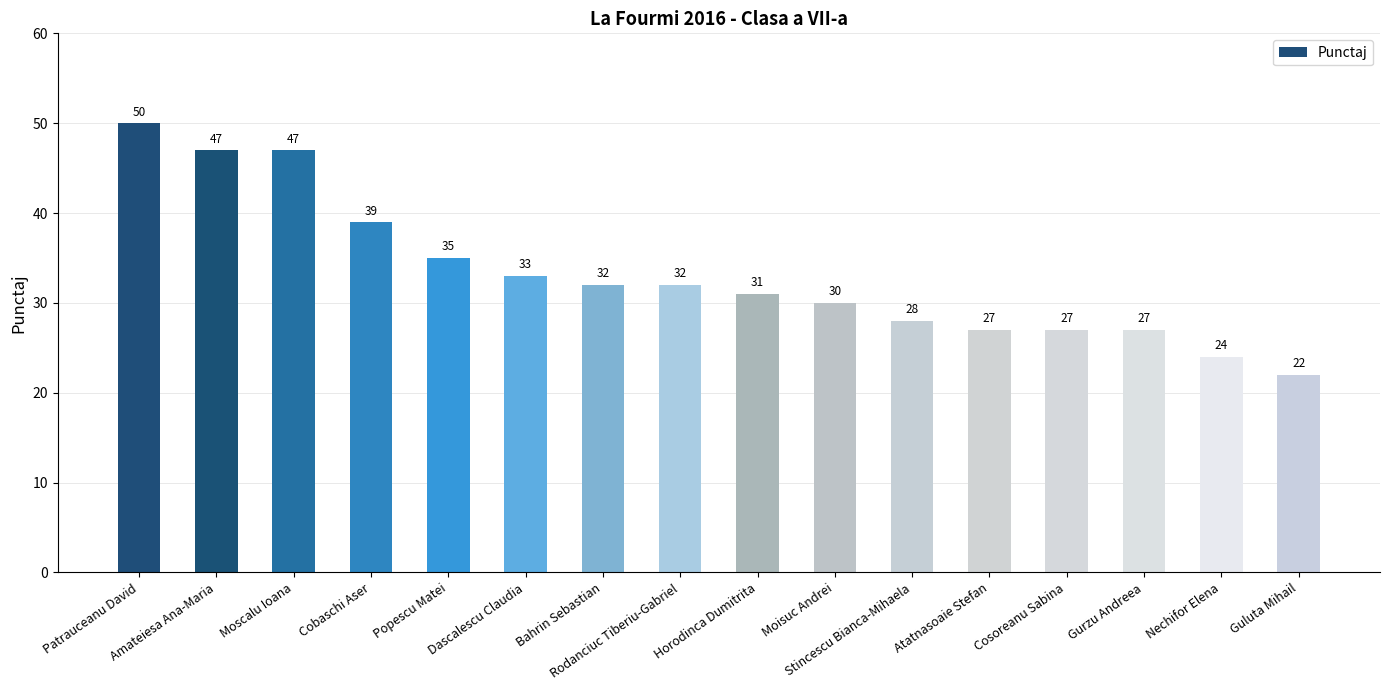

Reading left to right, extract all data points from this chart.

Patrauceanu David=50	Amateiesa Ana-Maria=47	Moscalu Ioana=47	Cobaschi Aser=39	Popescu Matei=35	Dascalescu Claudia=33	Bahrin Sebastian=32	Rodanciuc Tiberiu-Gabriel=32	Horodinca Dumitrita=31	Moisuc Andrei=30	Stincescu Bianca-Mihaela=28	Atatnasoaie Stefan=27	Cosoreanu Sabina=27	Gurzu Andreea=27	Nechifor Elena=24	Guluta Mihail=22